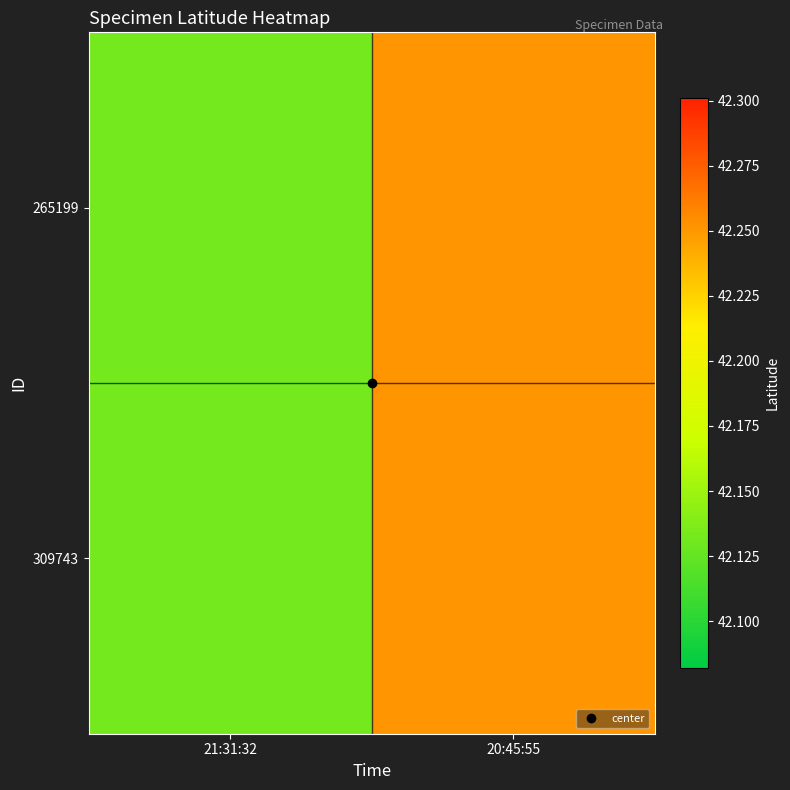

Reading right to left, what are all the values shown in this chart?

265199: 20:45:55=42.3	21:31:32=42.1
309743: 20:45:55=42.3	21:31:32=42.1